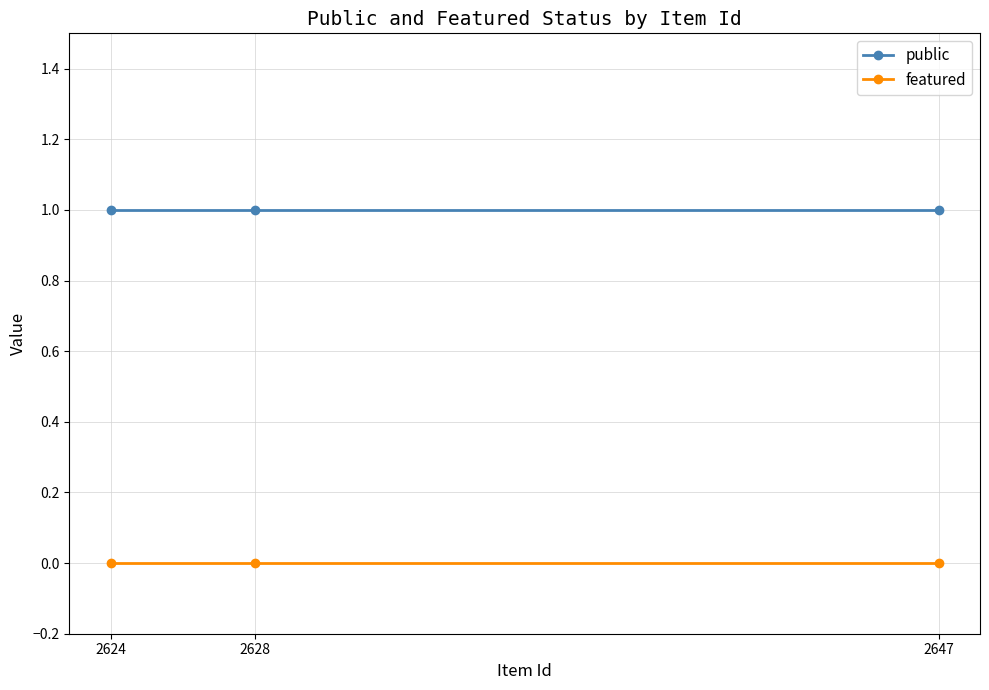

At which label is featured closest to 0?

2647